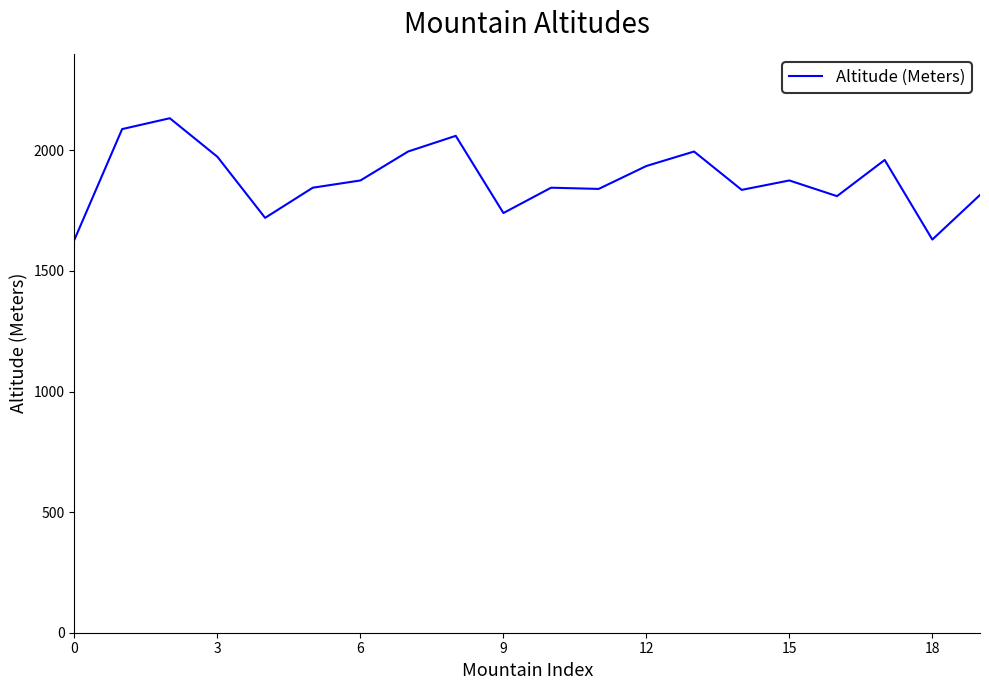

What is the minimum value shown in the chart?

1630